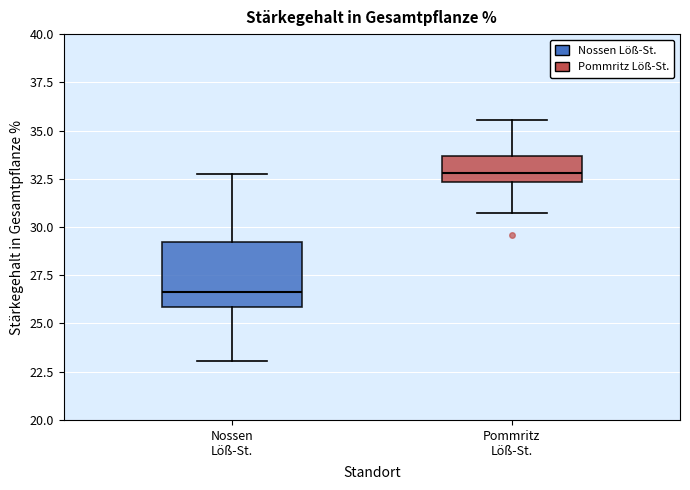

Comparing the boxes themselves (not the whiskers), which one is the tallest?

Nossen Löß-St.